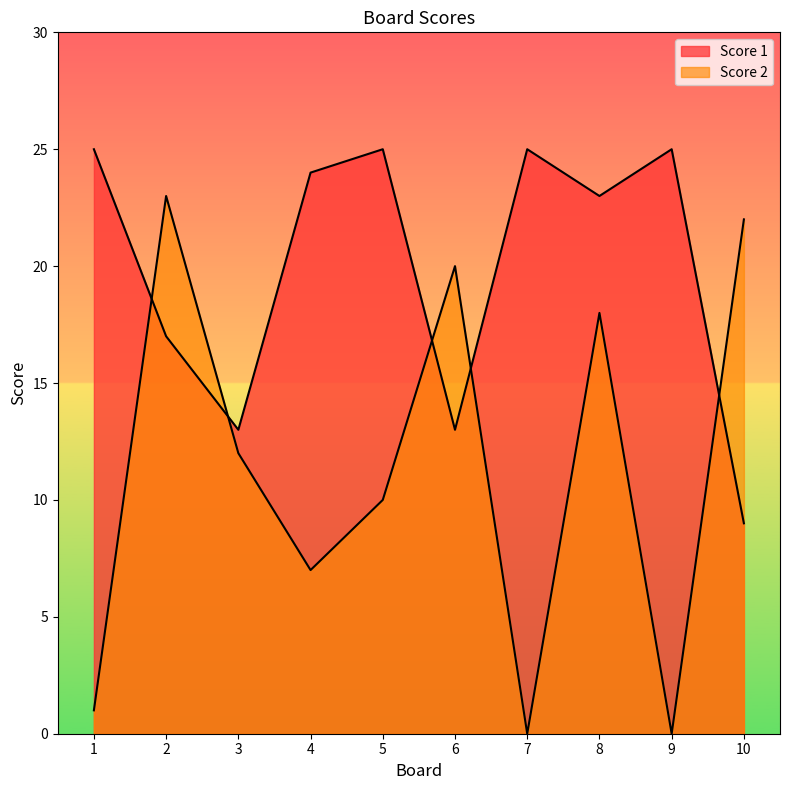

How many interior local valleys does the Score 2 series have?

3